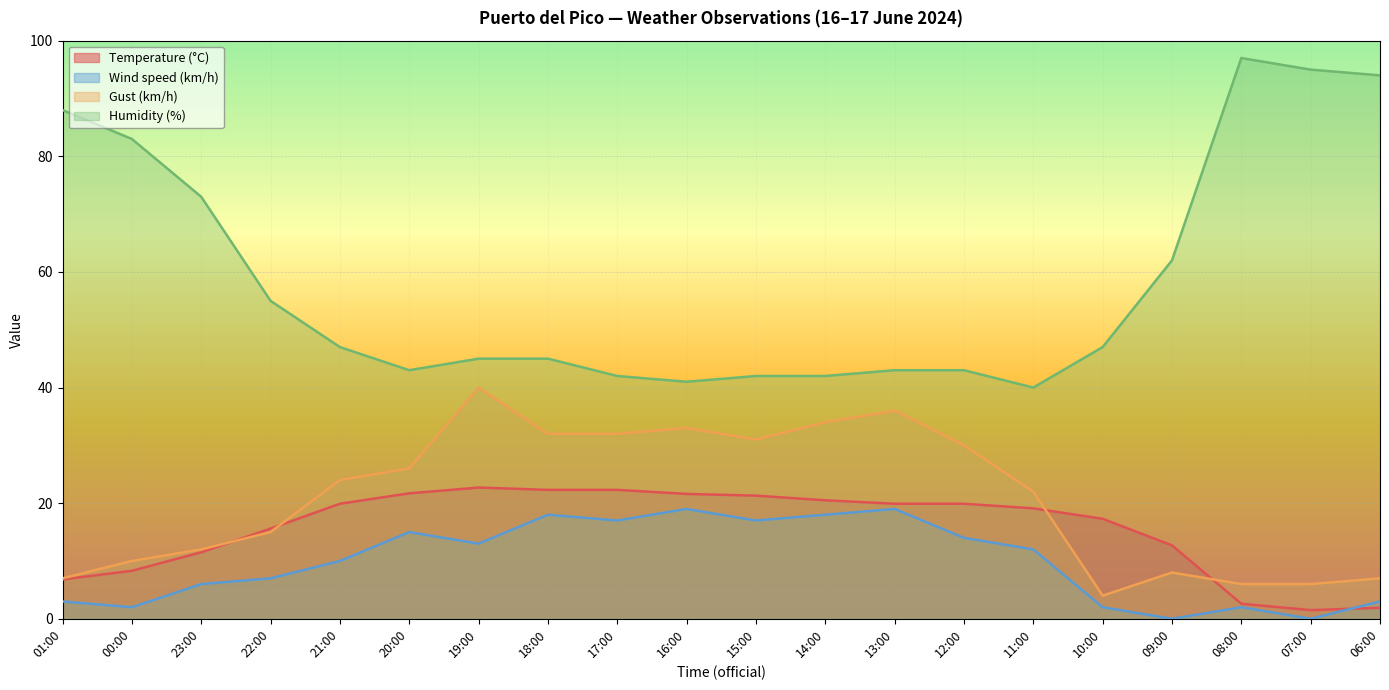

The value of Gust (km/h) at 08:00 is 1.6. True or false?

False